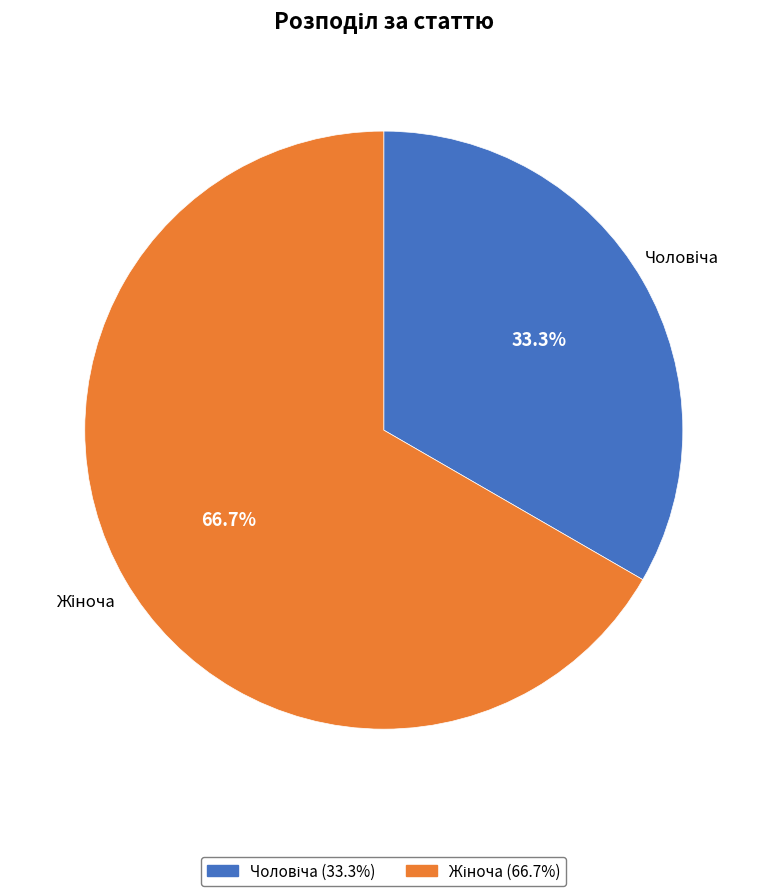

Does any single category account for the majority?

Yes